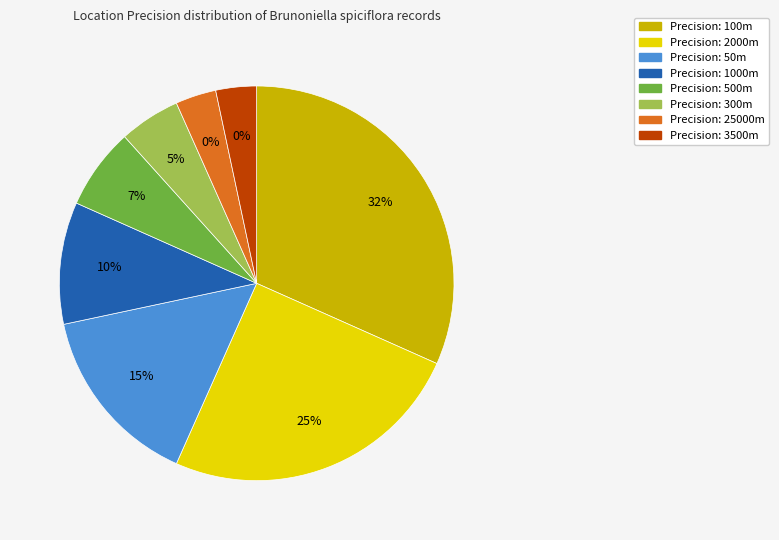

What percentage is the 500 slice, to the nearest percent?

7%